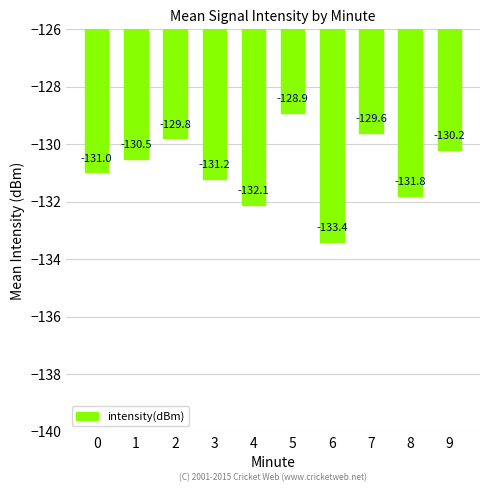

Reading left to right, list all the values displayed in this chart.

0=-131.0	1=-130.5	2=-129.8	3=-131.2	4=-132.1	5=-128.9	6=-133.4	7=-129.6	8=-131.8	9=-130.2